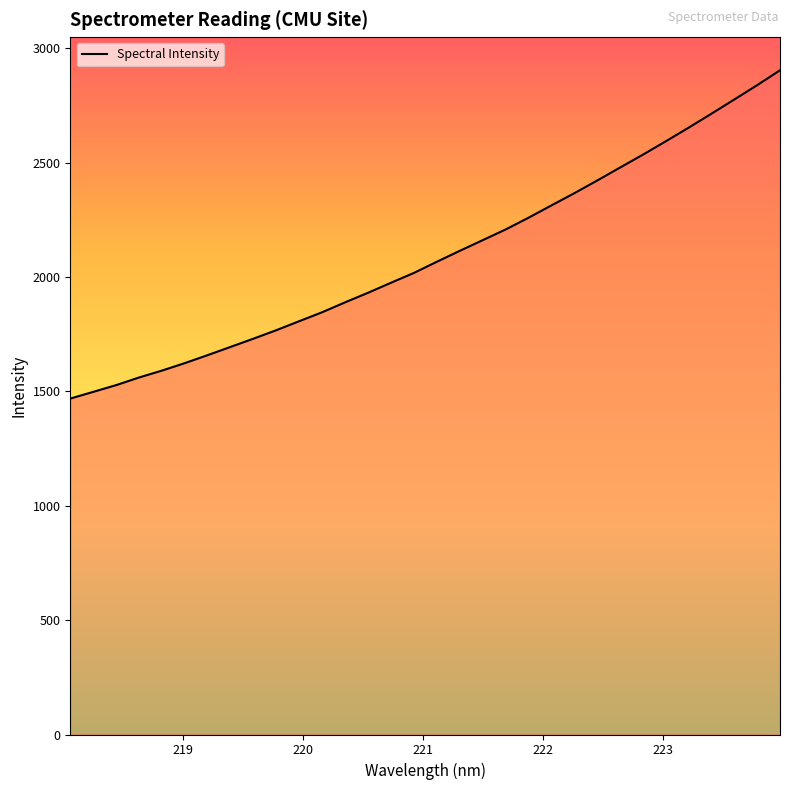

What is the smallest value displayed?

1468.7